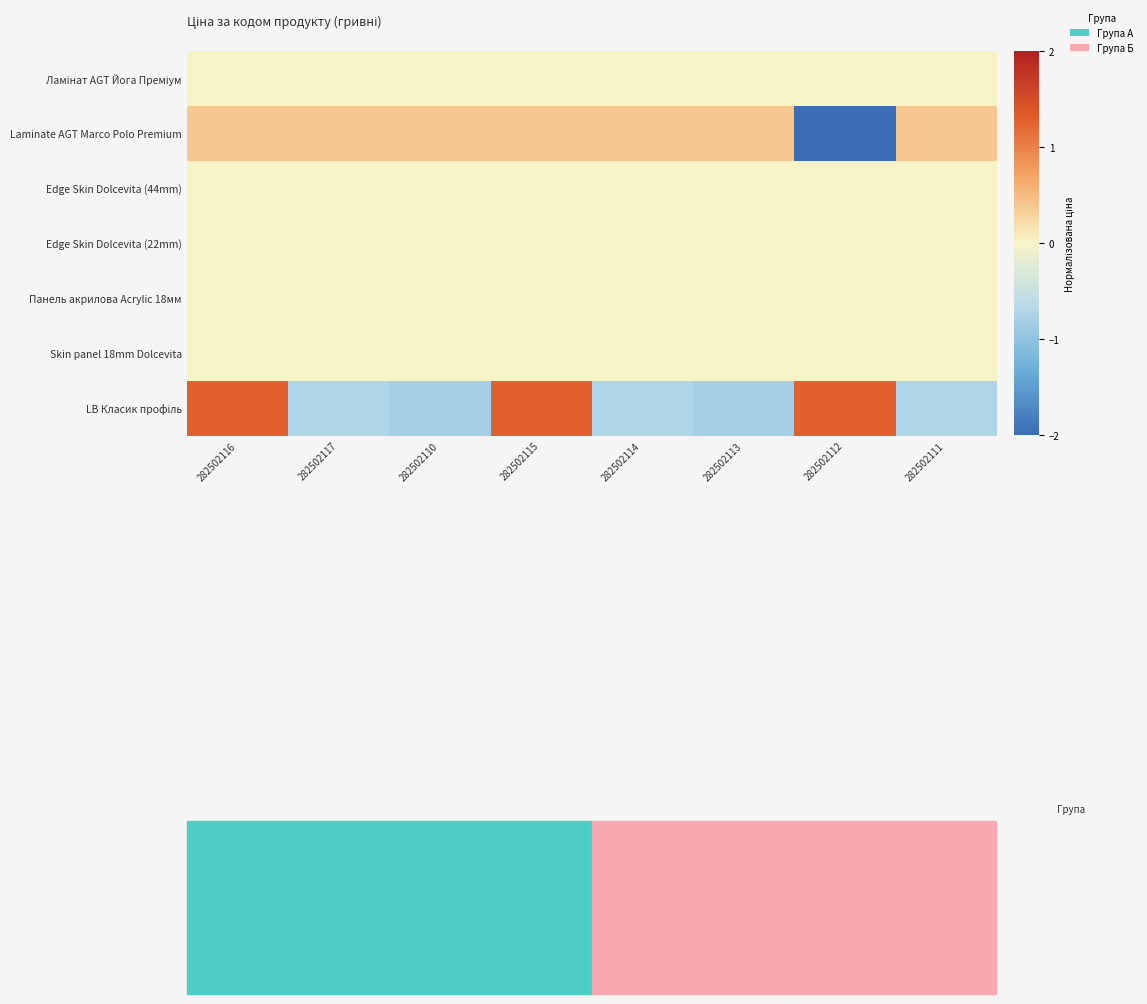

At which category does the chart reach its minimum across all series?

282502112